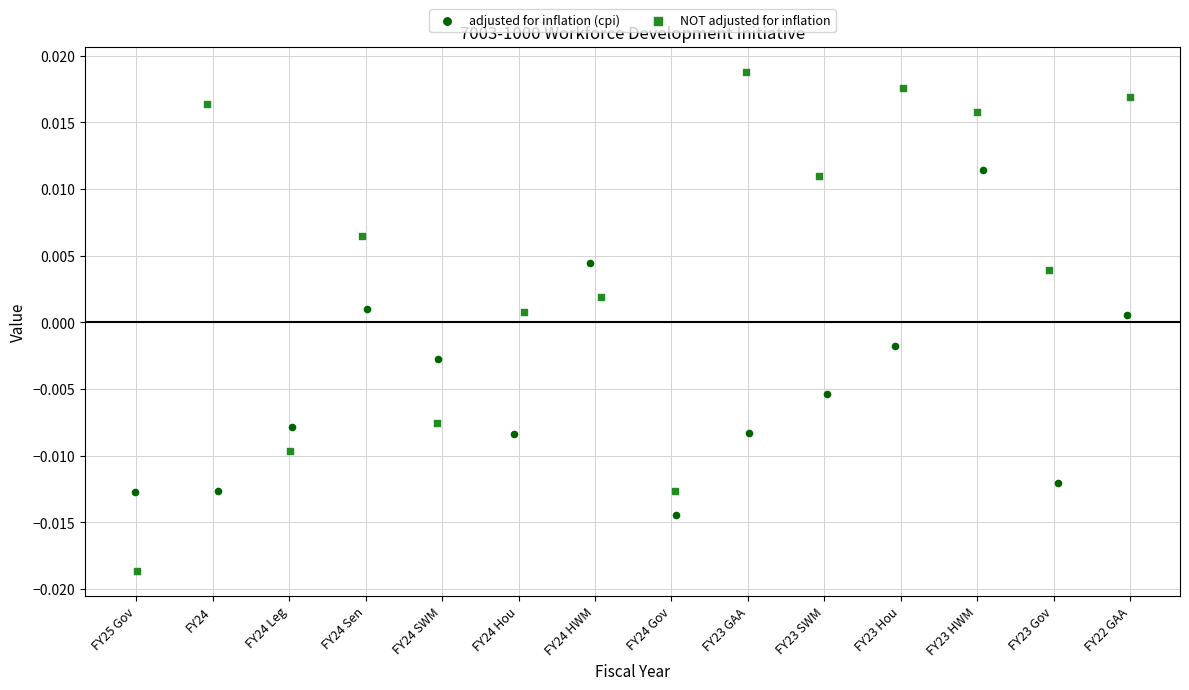

Which series has the widest spread of Y values?

NOT adjusted for inflation